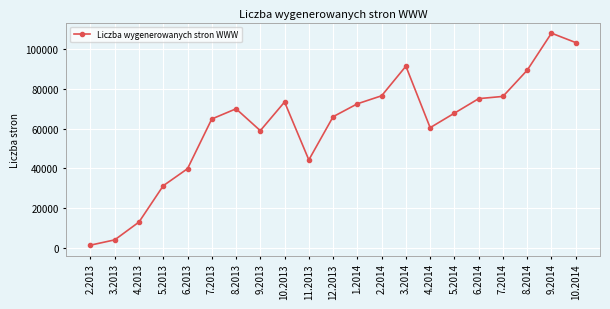

What is the ratio of the value at 4.2014 to the value at 9.2014?

0.6